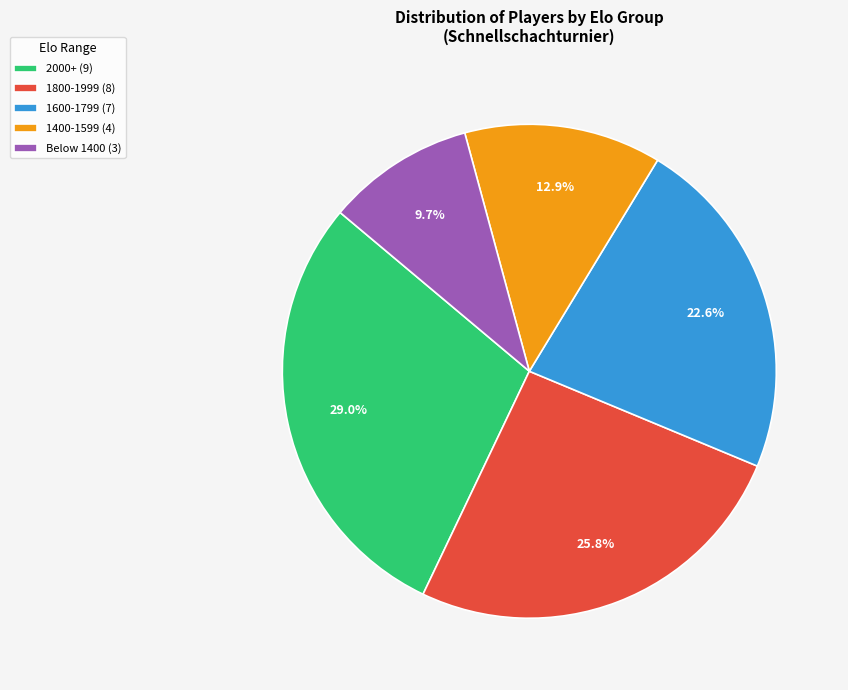

Which category has the smallest portion of the pie?

Below 1400 (3)